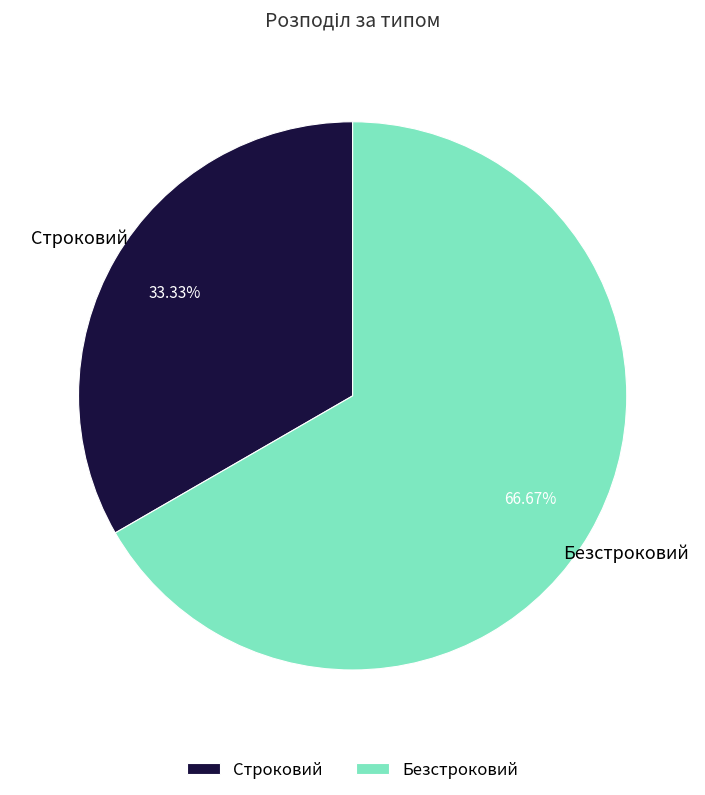

Does Безстроковий represent more than half of the total?

Yes